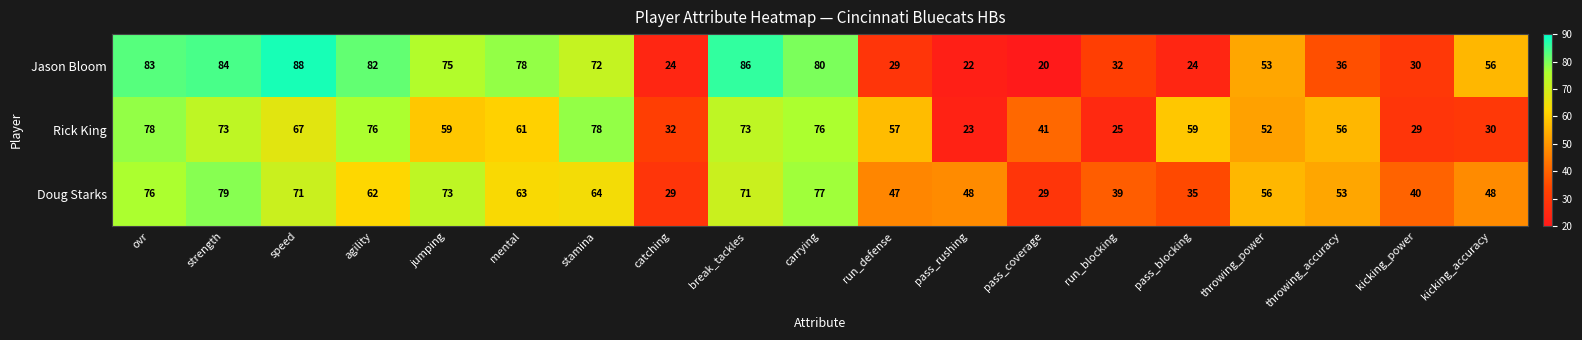

Where does the Doug Starks series first go above 56?

ovr